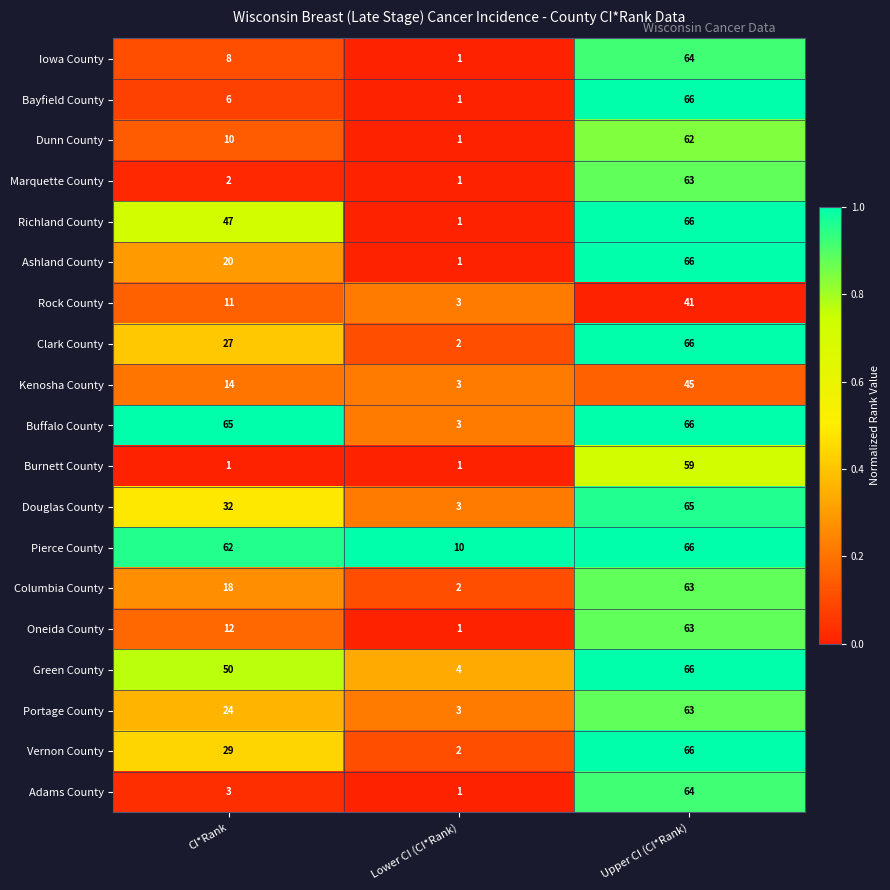

What is the difference between the maximum and minimum values in the Ashland County series?

65